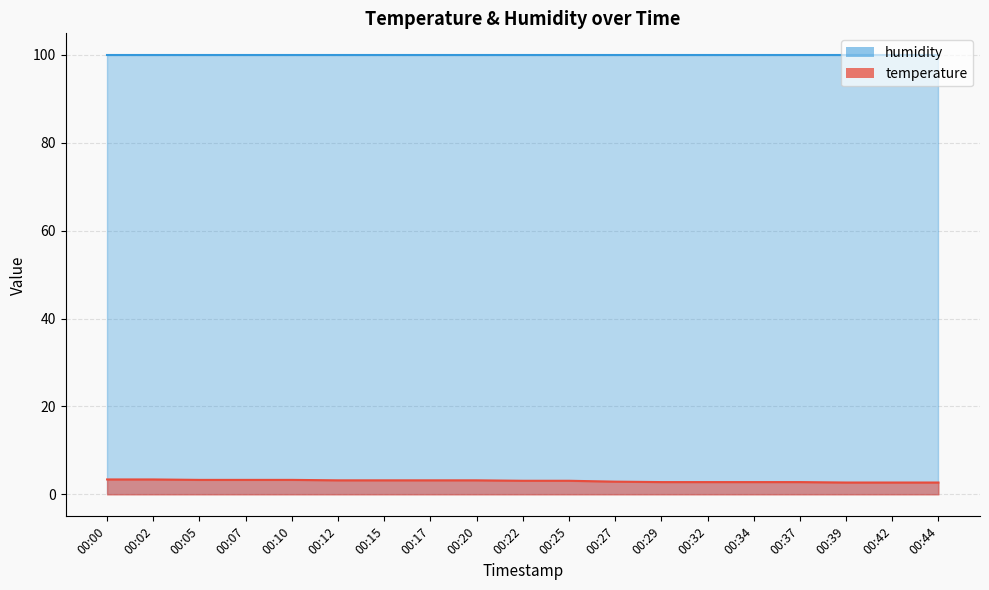

What is the change in value from 00:20 to 00:42?

-0.5